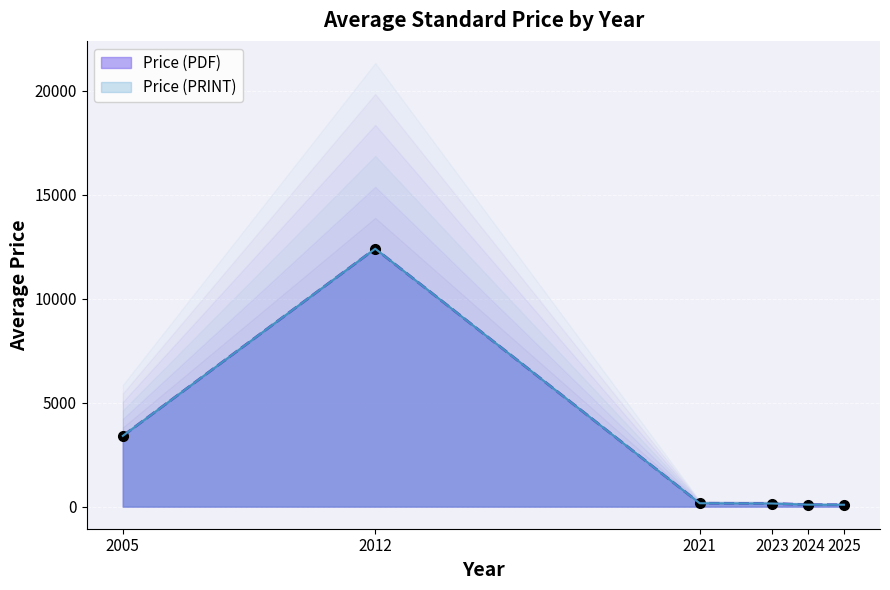

The value of Price (PRINT) at 2023 is 102.4. True or false?

True